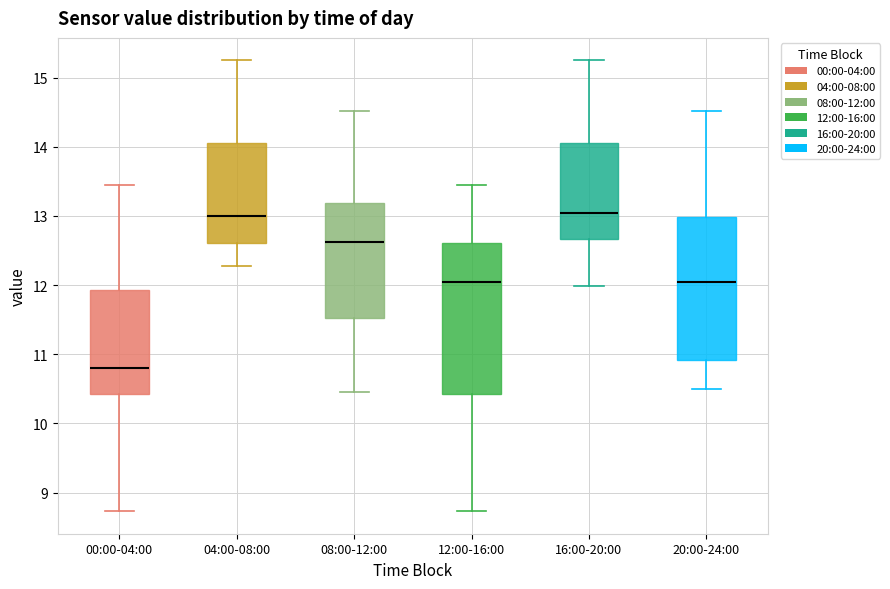

Reading left to right, read every box against the y-axis: the position of its median line, the range the box covers, and the ends of its whiskers. The values are not printed on the chart, so give them approximately, as read against the axis.

00:00-04:00: median 10.8, box 10.4 to 11.9, whiskers 8.7 to 13.5
04:00-08:00: median 13.0, box 12.6 to 14.1, whiskers 12.3 to 15.3
08:00-12:00: median 12.6, box 11.5 to 13.2, whiskers 10.5 to 14.5
12:00-16:00: median 12.1, box 10.4 to 12.6, whiskers 8.7 to 13.5
16:00-20:00: median 13.1, box 12.7 to 14.1, whiskers 12.0 to 15.3
20:00-24:00: median 12.1, box 10.9 to 13.0, whiskers 10.5 to 14.5